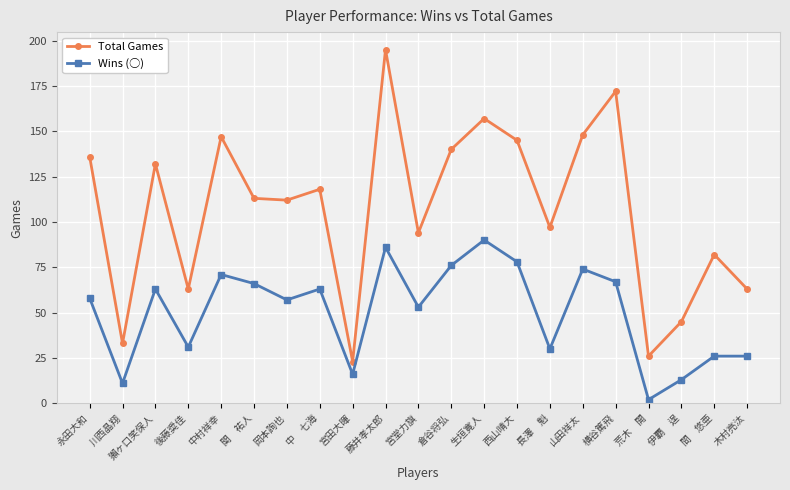

At which category does Wins (○) reach its first local valley?

川西晶翔